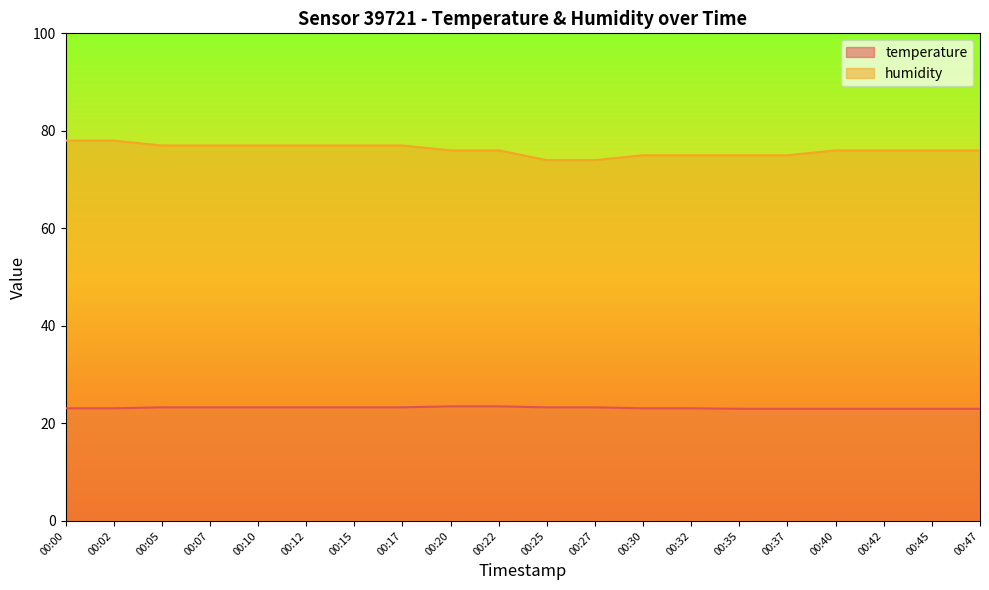

How many series are shown in this chart?

2